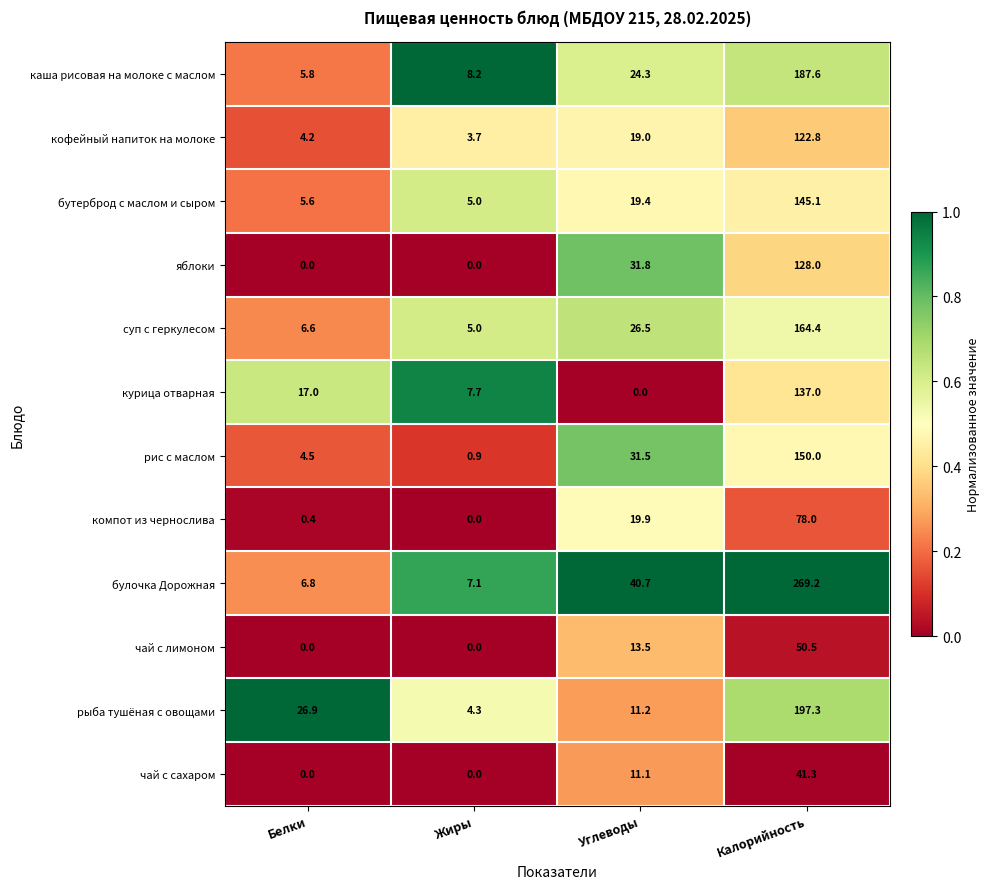

The курица отварная series shows 9.4 at Белки. True or false?

False